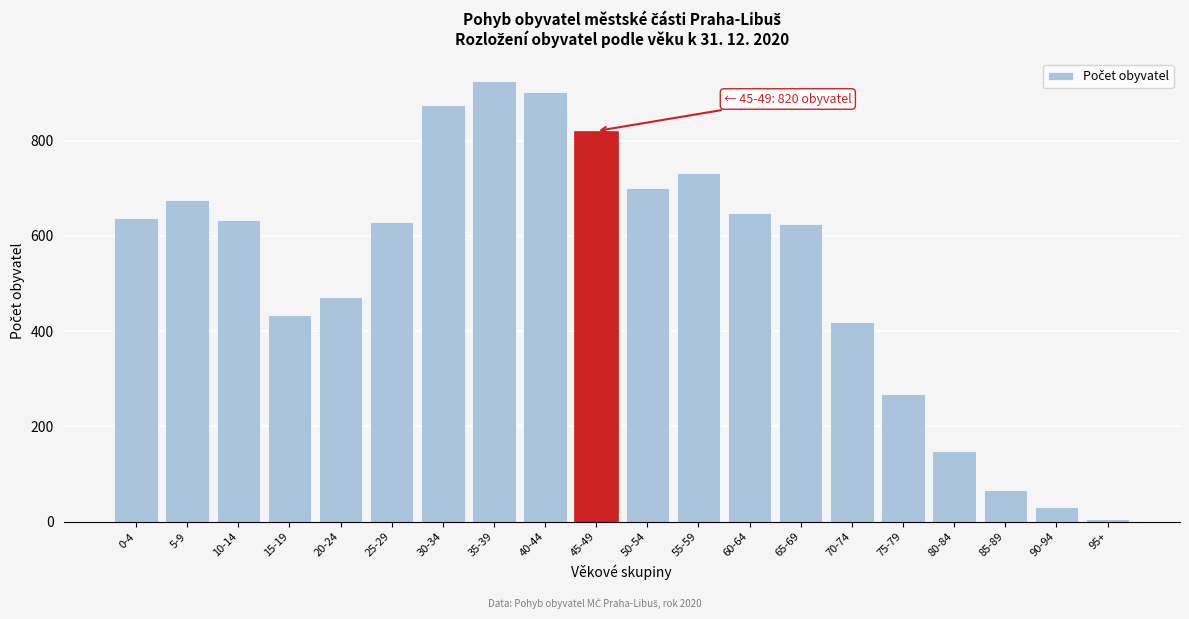

Reading left to right, what are all the values shown in this chart?

638	676	634	433	472	629	874	925	903	820	700	731	648	624	419	268	148	67	32	5